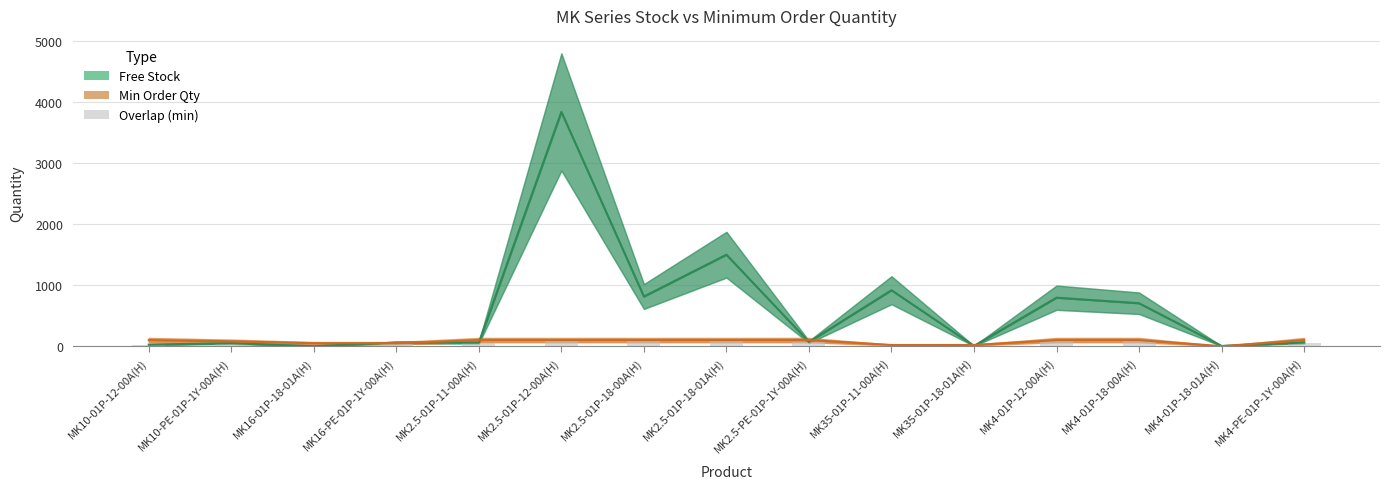

Is it true that the value at MK4-01P-18-00A(H) is 100?

True